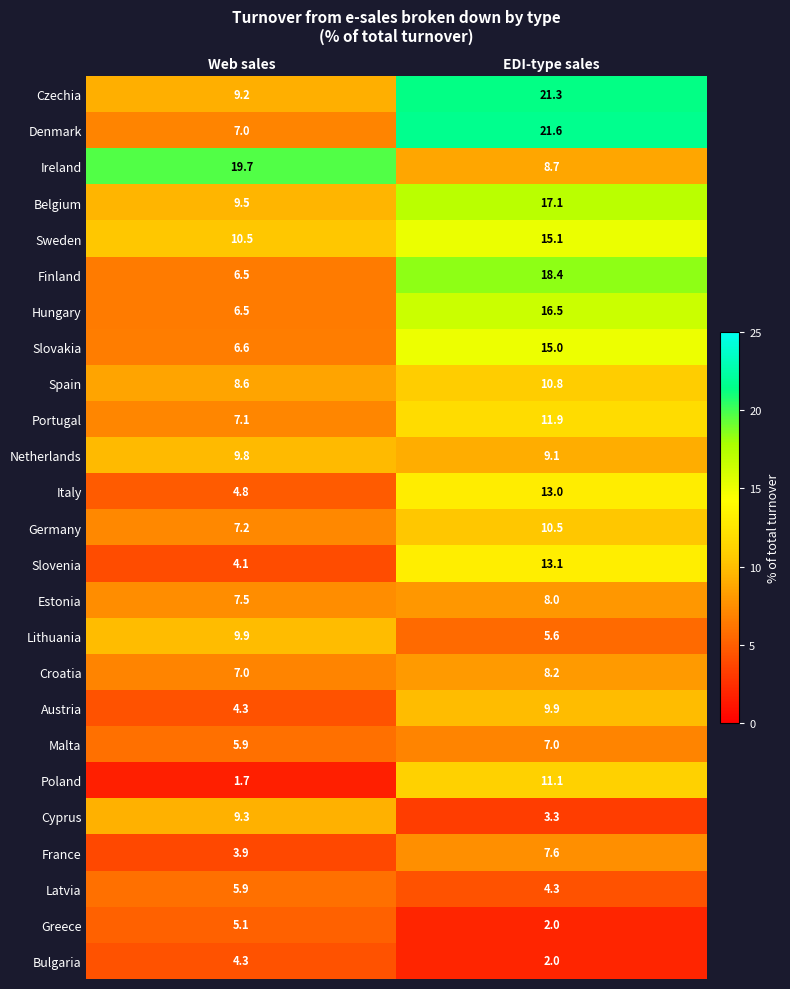

Which series has the largest total across all categories?

Czechia